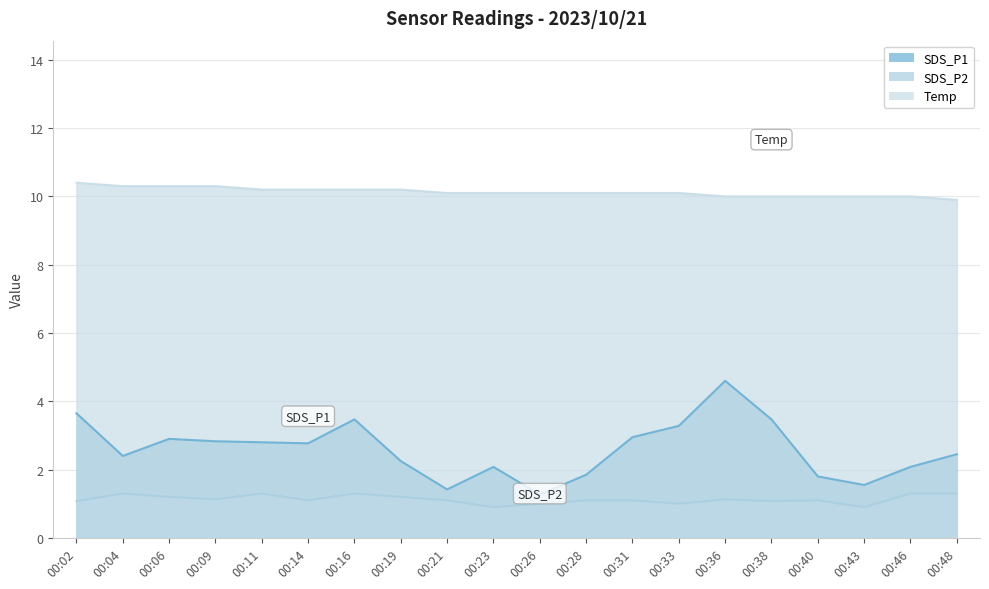

Between 00:02 and 00:43, which is larger?

00:02